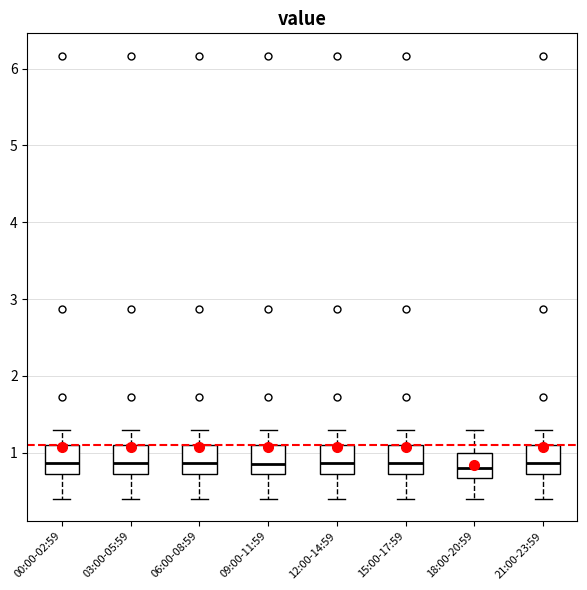

Reading left to right, transcribe this box plot: for each box, give where its median line is, the range the box spans, and where its two whiskers end, as read against the y-axis. The values are not printed on the chart, so give them approximately, as read against the axis.

00:00-02:59: median 0.9, box 0.7 to 1.1, whiskers 0.4 to 1.3
03:00-05:59: median 0.9, box 0.7 to 1.1, whiskers 0.4 to 1.3
06:00-08:59: median 0.9, box 0.7 to 1.1, whiskers 0.4 to 1.3
09:00-11:59: median 0.9, box 0.7 to 1.1, whiskers 0.4 to 1.3
12:00-14:59: median 0.9, box 0.7 to 1.1, whiskers 0.4 to 1.3
15:00-17:59: median 0.9, box 0.7 to 1.1, whiskers 0.4 to 1.3
18:00-20:59: median 0.8, box 0.7 to 1.0, whiskers 0.4 to 1.3
21:00-23:59: median 0.9, box 0.7 to 1.1, whiskers 0.4 to 1.3